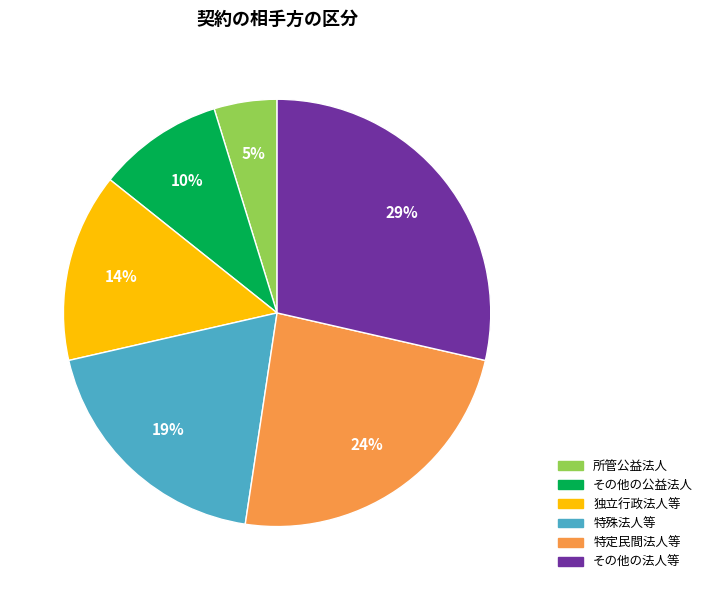

Rank the categories by value from highest to lowest.

その他の法人等, 特定民間法人等, 特殊法人等, 独立行政法人等, その他の公益法人, 所管公益法人